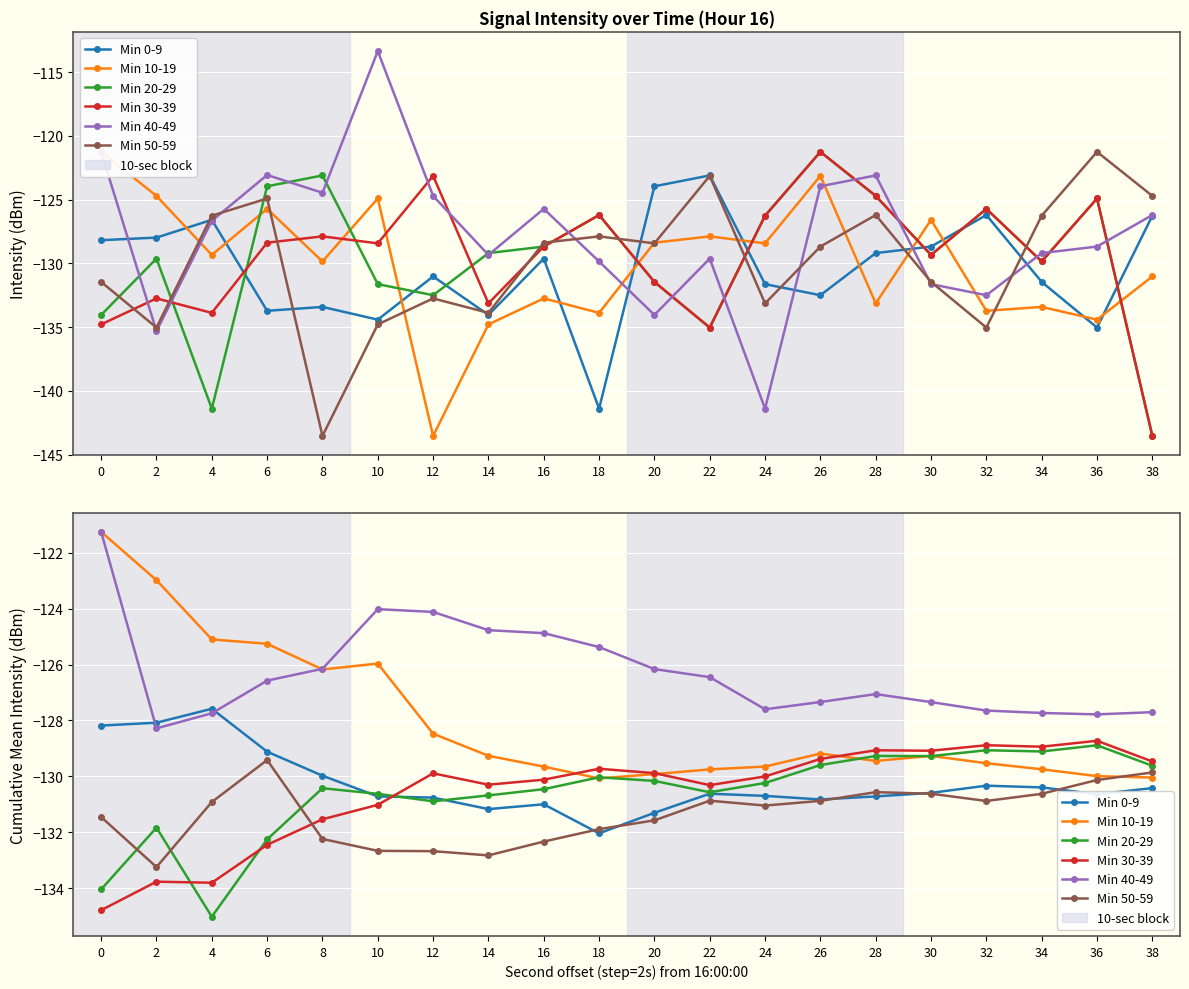

List the series in order of their peak value, lowest first.

Min 50-59, Min 20-29, Min 30-39, Min 0-9, Min 10-19, Min 40-49